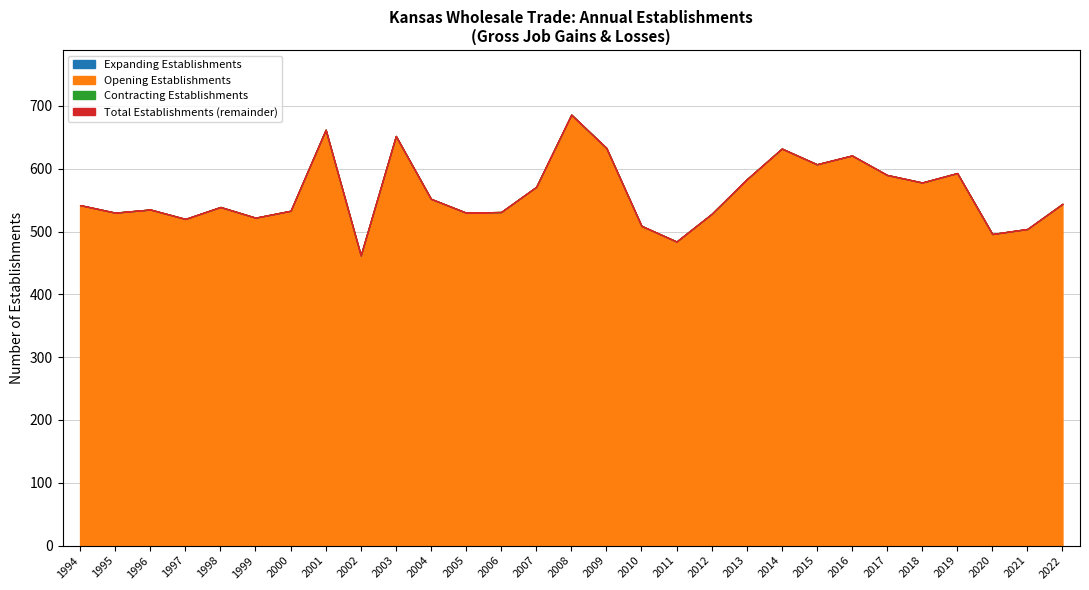

Reading right to left, transcribe all the data shown in this chart.

Total Establishments: 2022=544	2021=504	2020=496	2019=593	2018=578	2017=590	2016=621	2015=607	2014=632	2013=583	2012=528	2011=484	2010=509	2009=633	2008=686	2007=571	2006=531	2005=530	2004=552	2003=652	2002=462	2001=662	2000=533	1999=522	1998=539	1997=520	1996=535	1995=530	1994=542
Expanding Establishments: 2022=0	2021=0	2020=0	2019=0	2018=0	2017=0	2016=0	2015=0	2014=0	2013=0	2012=0	2011=0	2010=0	2009=0	2008=0	2007=0	2006=0	2005=0	2004=0	2003=0	2002=0	2001=0	2000=0	1999=0	1998=0	1997=0	1996=0	1995=0	1994=0
Opening Establishments: 2022=544	2021=504	2020=496	2019=593	2018=578	2017=590	2016=621	2015=607	2014=632	2013=583	2012=528	2011=484	2010=509	2009=633	2008=686	2007=571	2006=531	2005=530	2004=552	2003=652	2002=462	2001=662	2000=533	1999=522	1998=539	1997=520	1996=535	1995=530	1994=542
Contracting Establishments: 2022=0	2021=0	2020=0	2019=0	2018=0	2017=0	2016=0	2015=0	2014=0	2013=0	2012=0	2011=0	2010=0	2009=0	2008=0	2007=0	2006=0	2005=0	2004=0	2003=0	2002=0	2001=0	2000=0	1999=0	1998=0	1997=0	1996=0	1995=0	1994=0